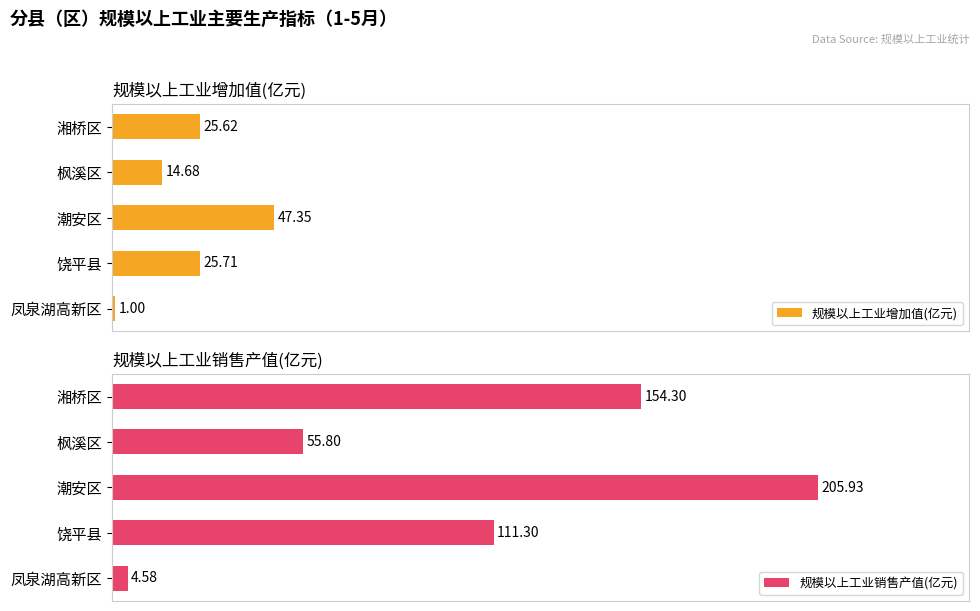

Are the bars horizontal?

Yes